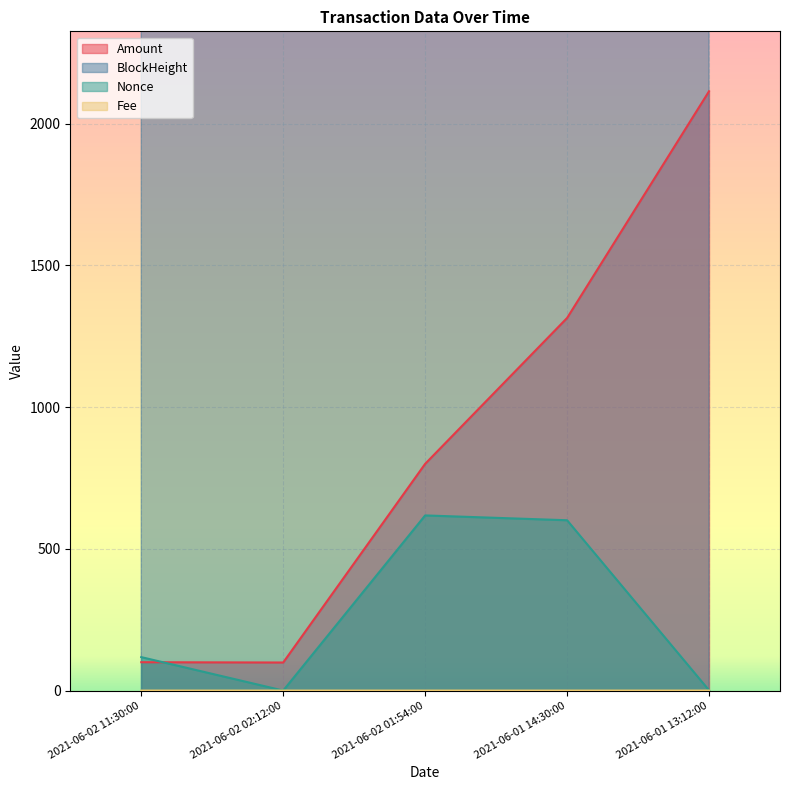

Is it true that Amount equals 1103.3 at 2021-06-02 01:54:00?

False